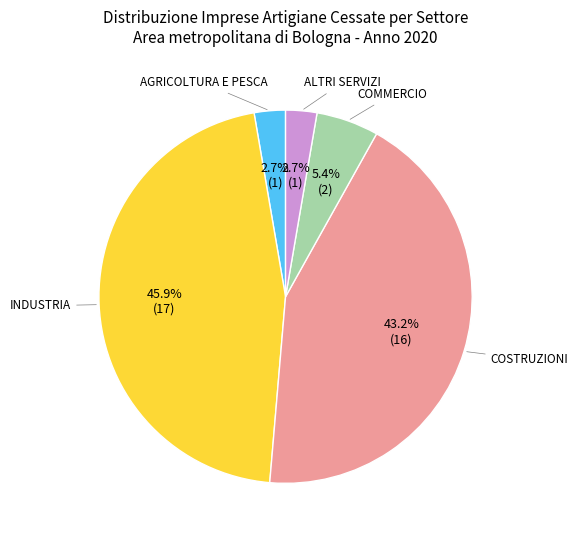

Is there any slice that represents more than half of the pie?

No